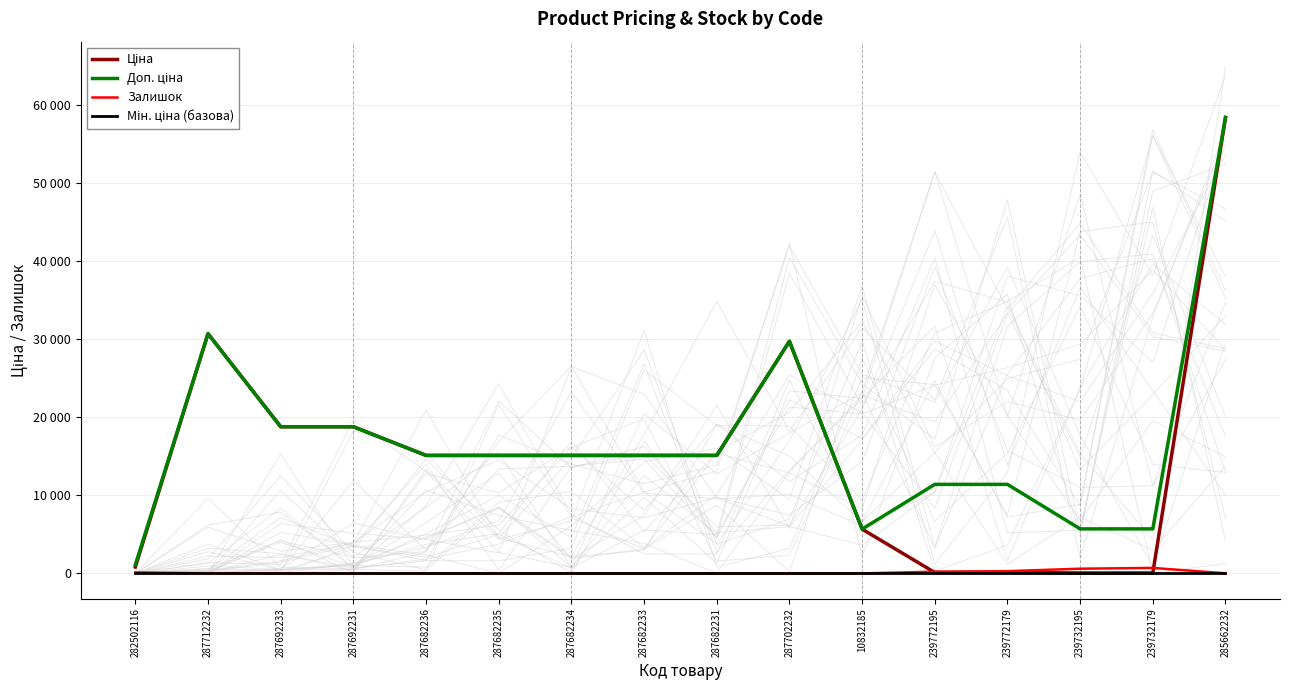

True or false: Доп. ціна and Залишок cross at least once.

False